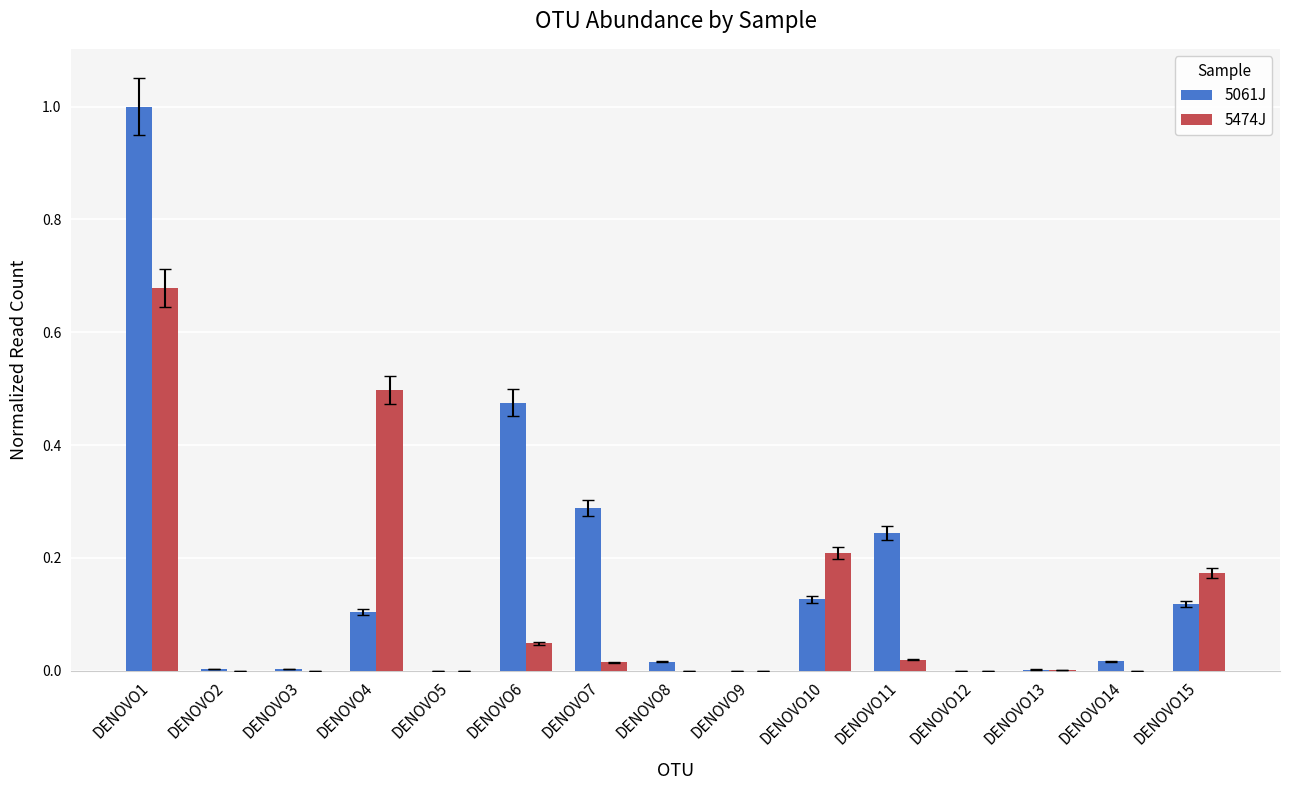

What is the greatest value displayed?

1.0